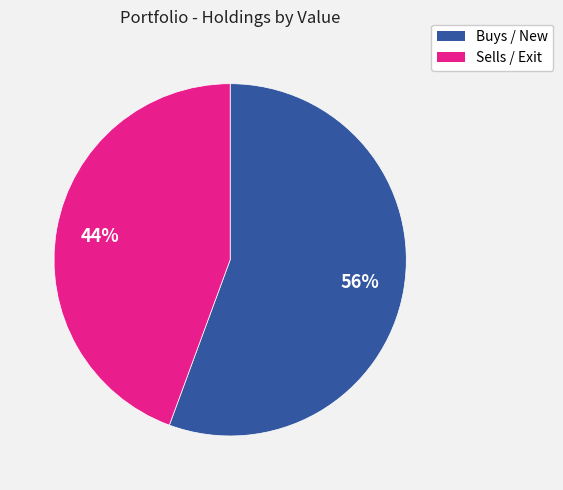

Does any single category account for the majority?

Yes